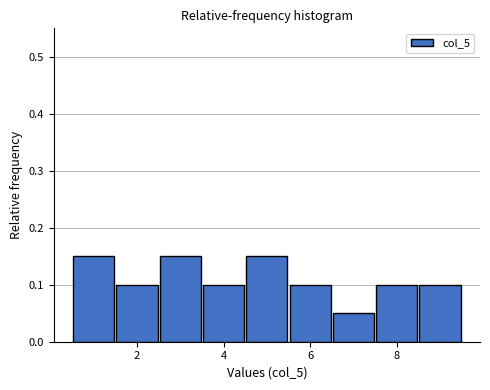

Reading left to right, list every bar in this chart as the range it spans on the x-axis followed by its height. Neither the bar edges nor the heights are printed on the chart, so give them approximately, as read against the axes.

0.5 to 1.5: 0.15
1.5 to 2.5: 0.10
2.5 to 3.5: 0.15
3.5 to 4.5: 0.10
4.5 to 5.5: 0.15
5.5 to 6.5: 0.10
6.5 to 7.5: 0.05
7.5 to 8.5: 0.10
8.5 to 9.5: 0.10